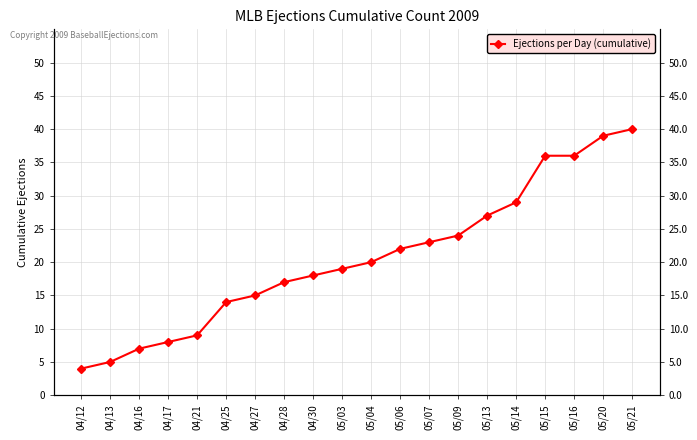

How many data points does each series have?

20